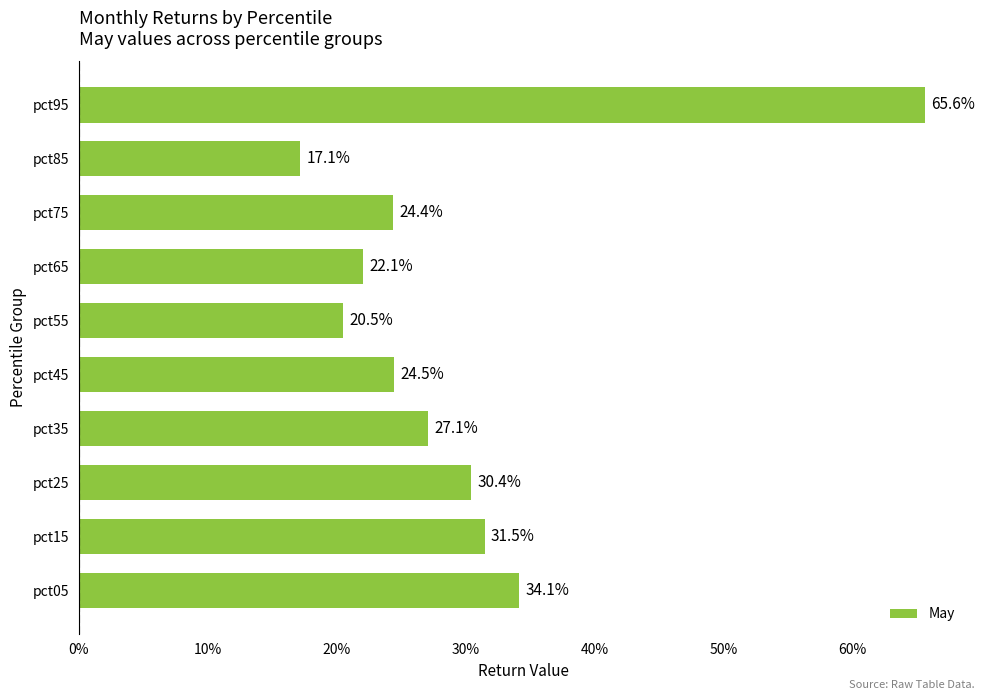

Does the chart contain any negative values?

No